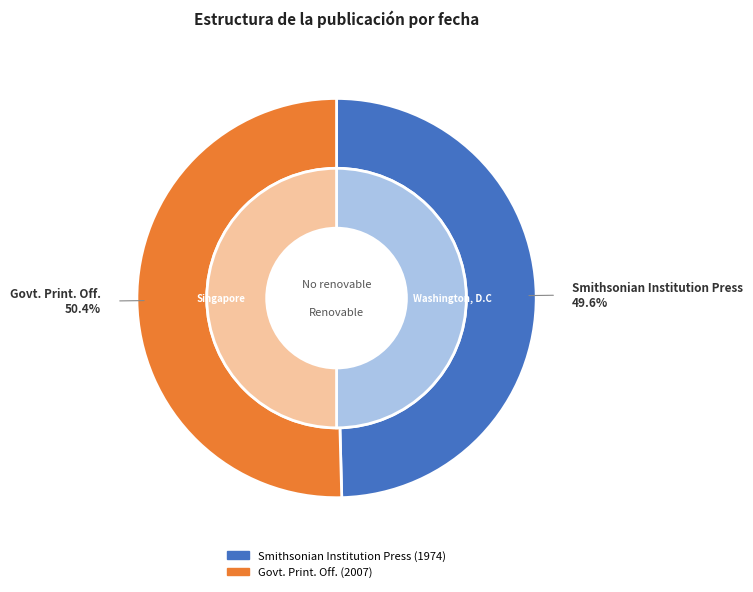

How many slices are in this pie chart?

2